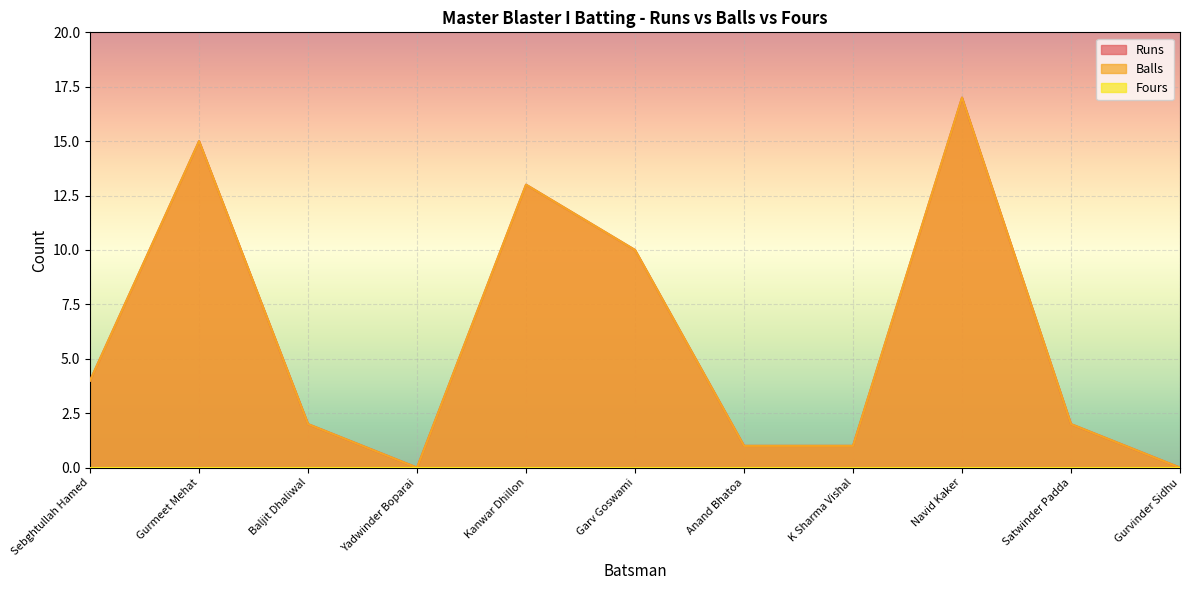

At which category does the chart reach its peak across all series?

Navid Kaker